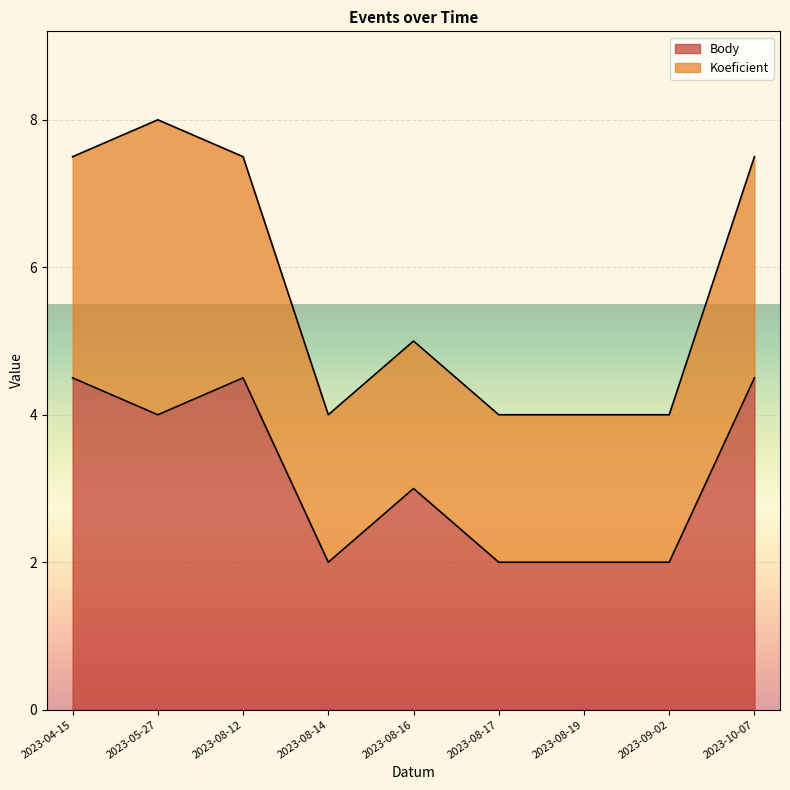

Reading left to right, what are all the values shown in this chart?

2023-04-15=4.5	2023-05-27=4.0	2023-08-12=4.5	2023-08-14=2.0	2023-08-16=3.0	2023-08-17=2.0	2023-08-19=2.0	2023-09-02=2.0	2023-10-07=4.5